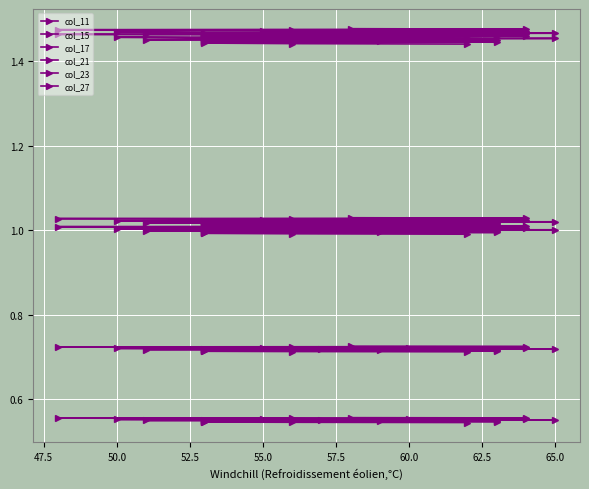

What is the label of the 12th point from the right?

65.0